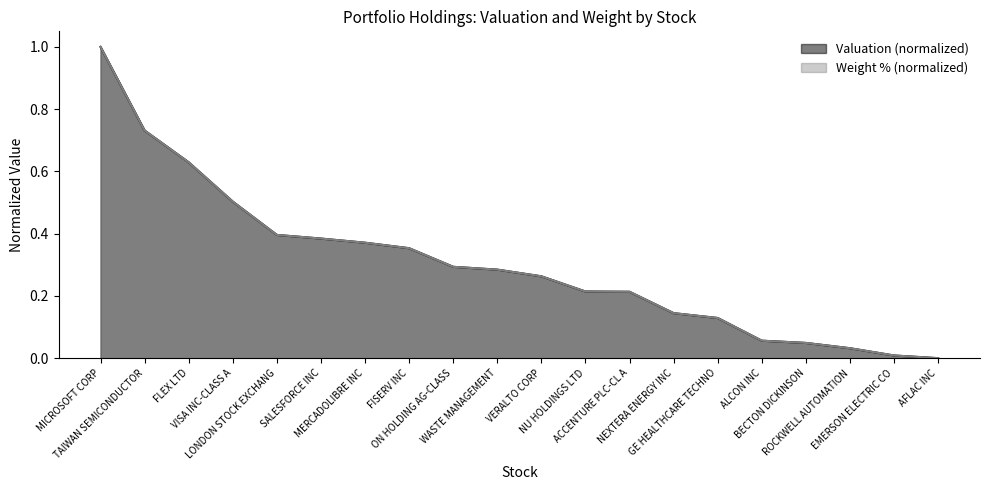

Rank the categories by value from lowest to highest.

AFLAC INC, EMERSON ELECTRIC CO, ROCKWELL AUTOMATION, BECTON DICKINSON, ALCON INC, GE HEALTHCARE TECHNO, NEXTERA ENERGY INC, ACCENTURE PLC-CL A, NU HOLDINGS LTD, VERALTO CORP, WASTE MANAGEMENT, ON HOLDING AG-CLASS, FISERV INC, MERCADOLIBRE INC, SALESFORCE INC, LONDON STOCK EXCHANG, VISA INC-CLASS A, FLEX LTD, TAIWAN SEMICONDUCTOR, MICROSOFT CORP